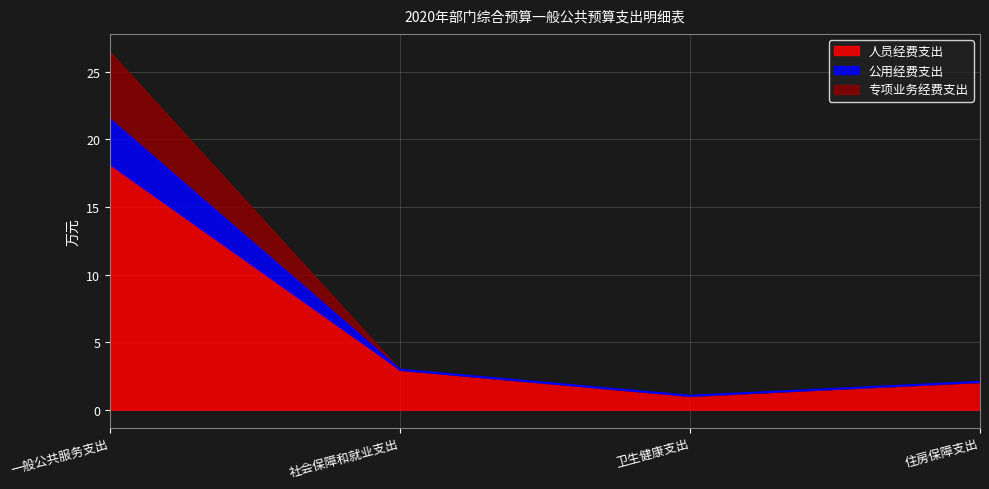

Does the chart display data point markers on the line(s)?

No